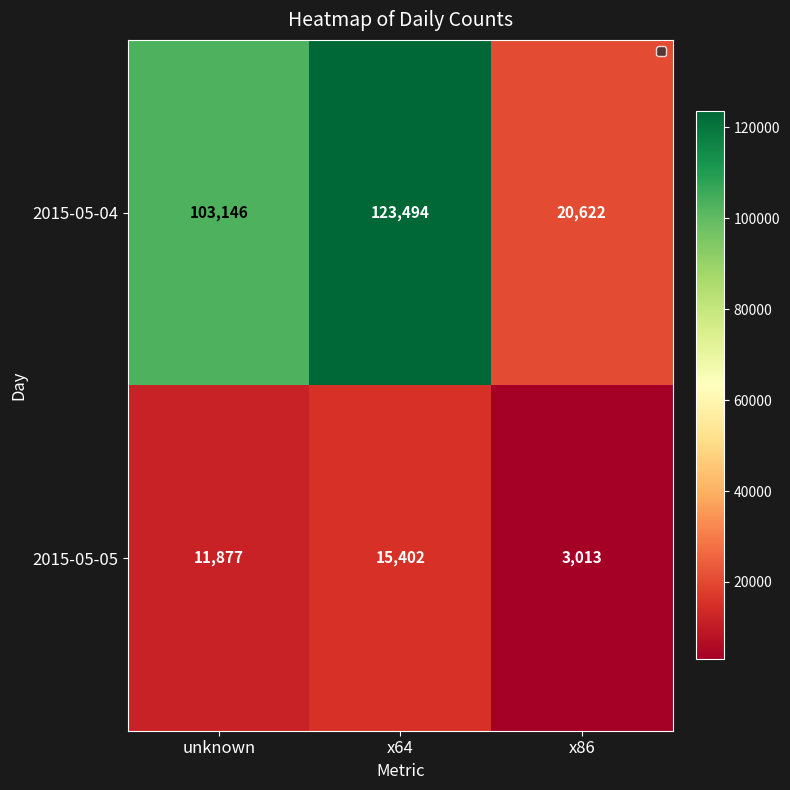

The 2015-05-05 series shows 15402 at x64. True or false?

True